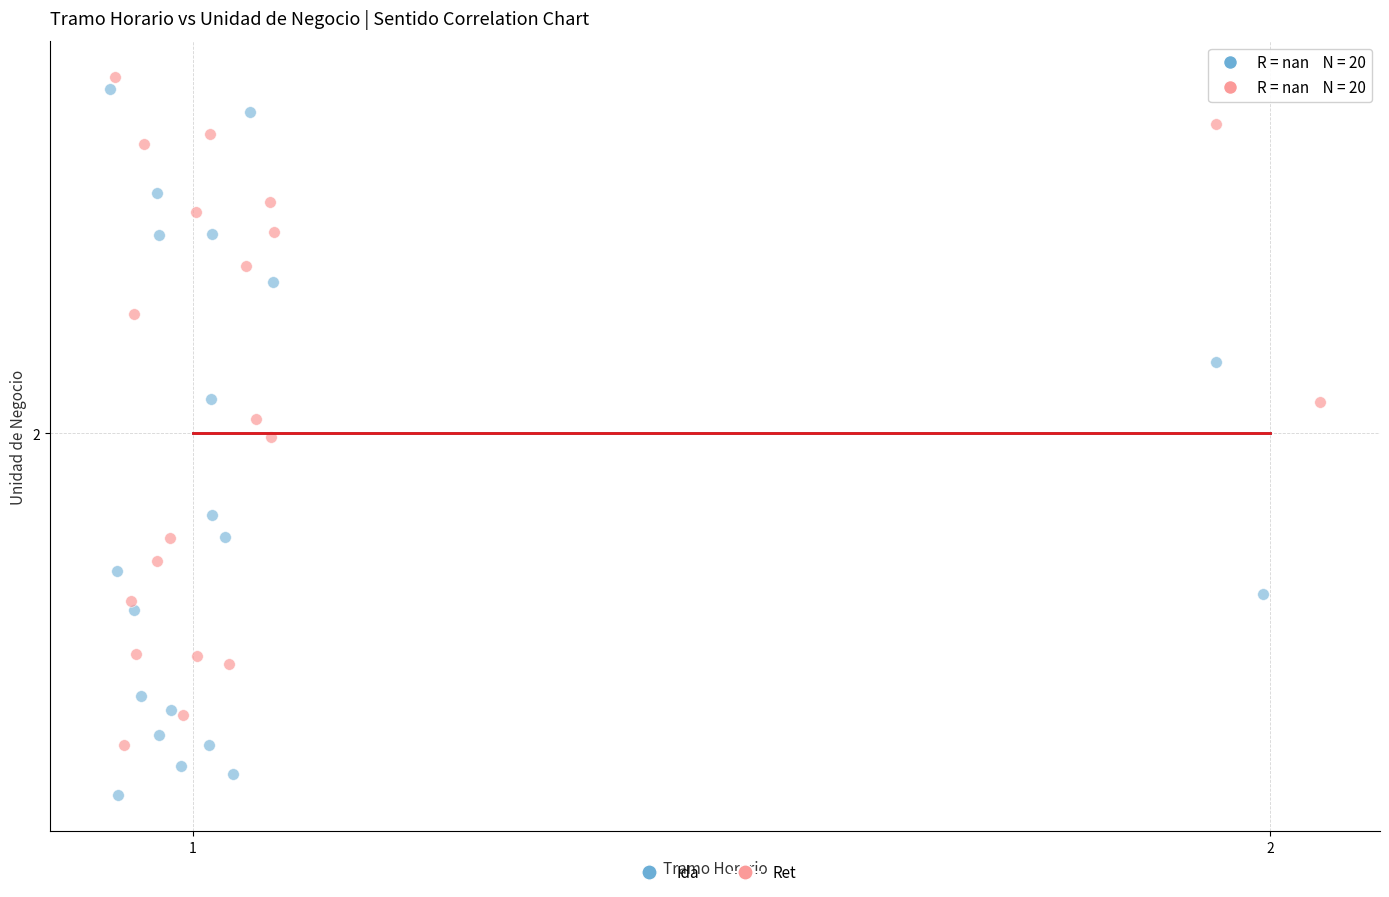

Which series contains the lowest Y value?

Ida